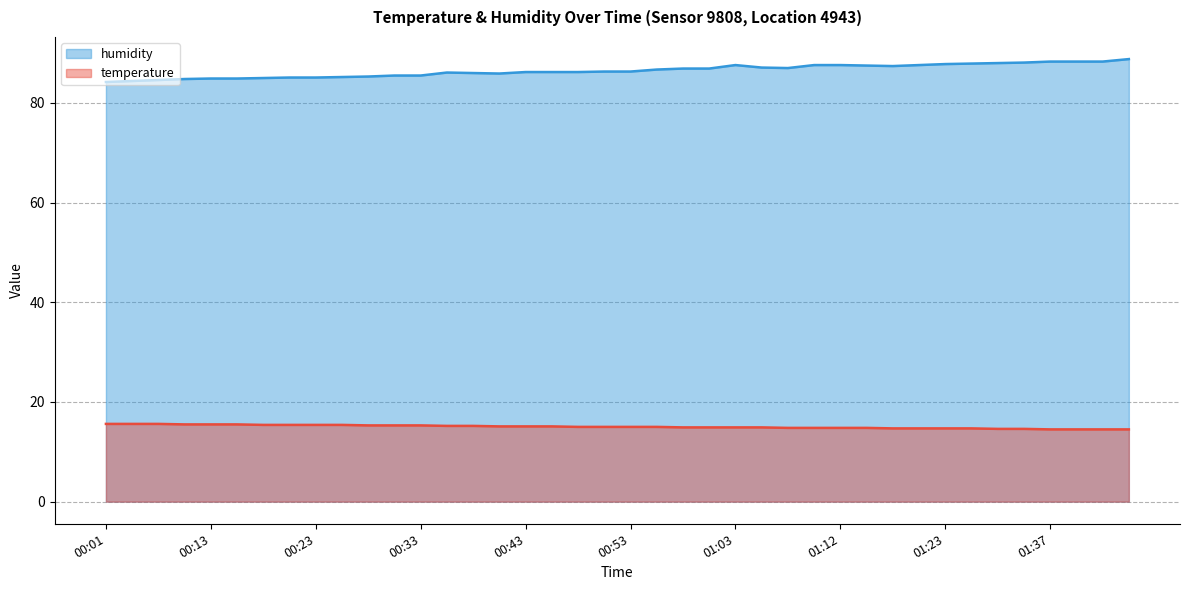

What is the label of the 38th point from the left?

01:40